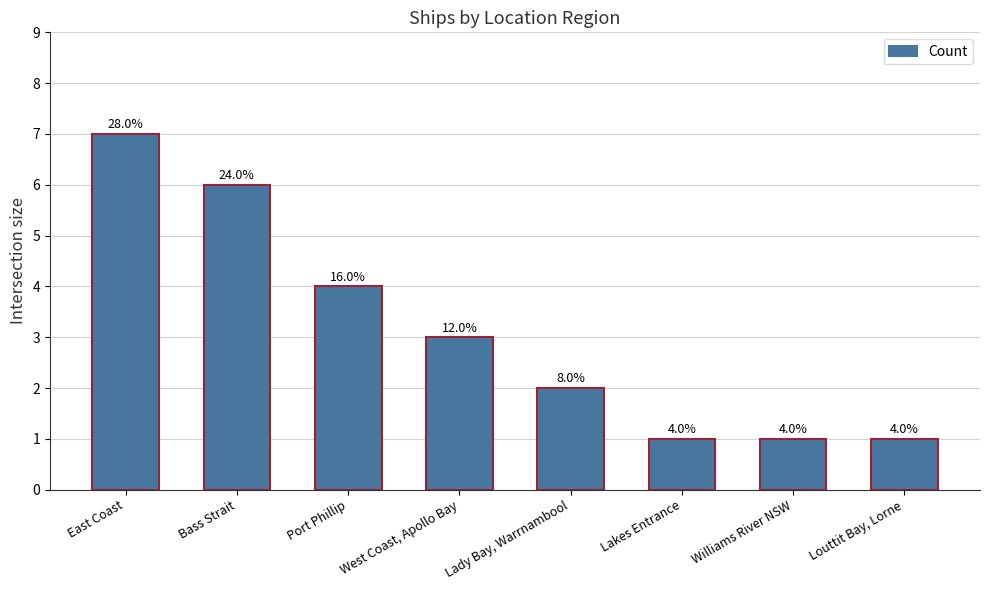

Are the bars horizontal?

No